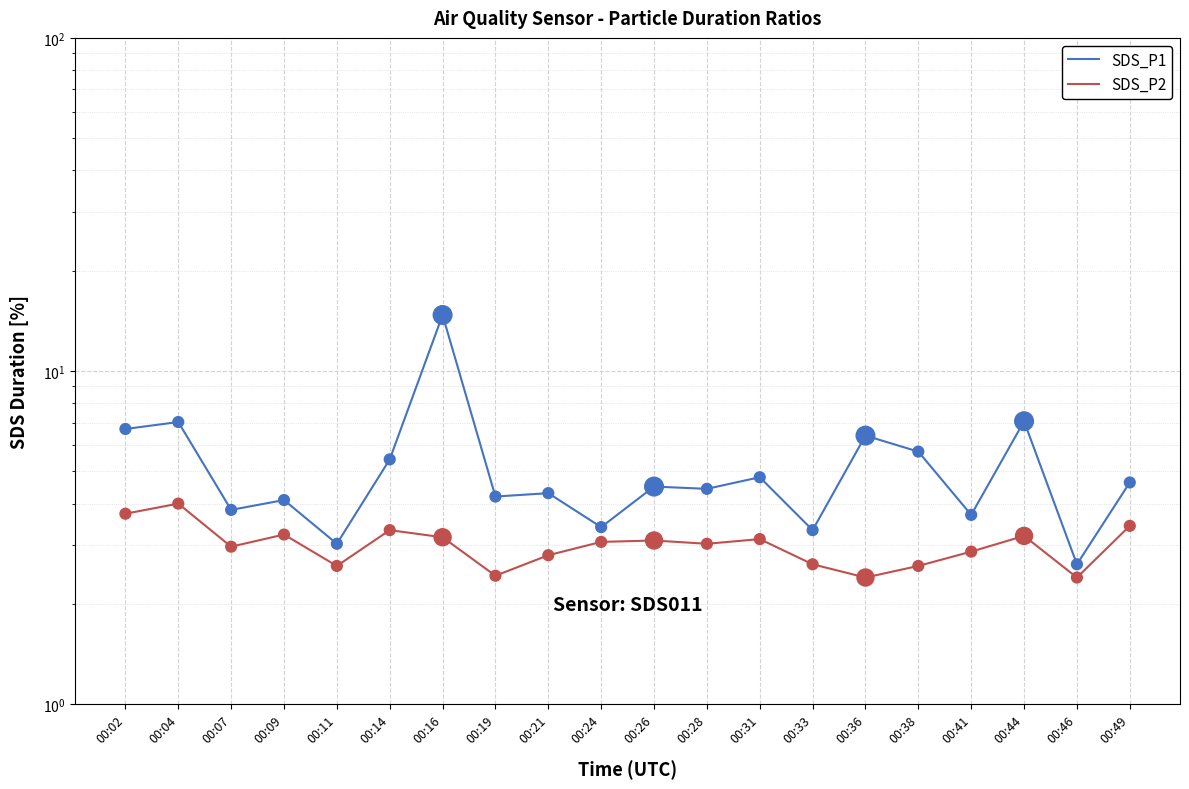

Is the value of SDS_P2 at 00:19 greater than the value of SDS_P1 at 00:16?

No